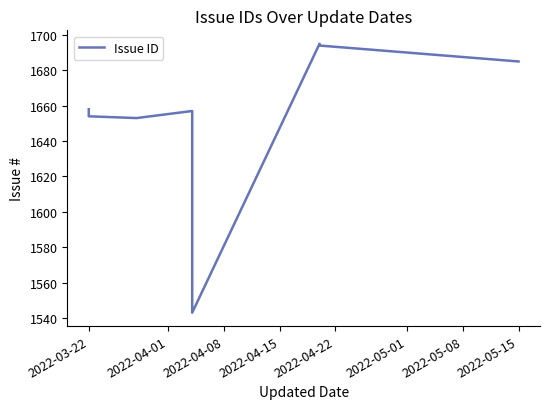

What position from the right is 2022-04-08?

6